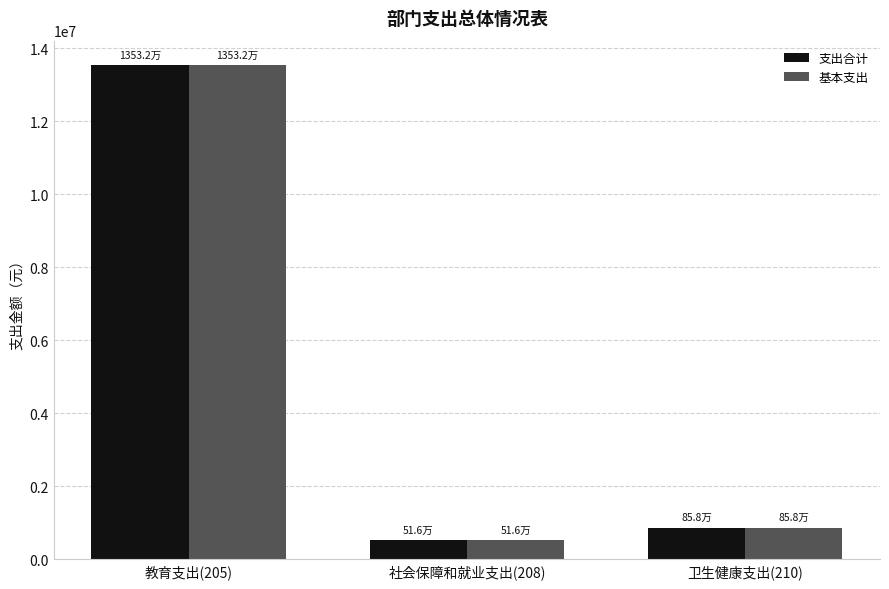

Which label corresponds to the smallest value in the chart?

社会保障和就业支出(208)